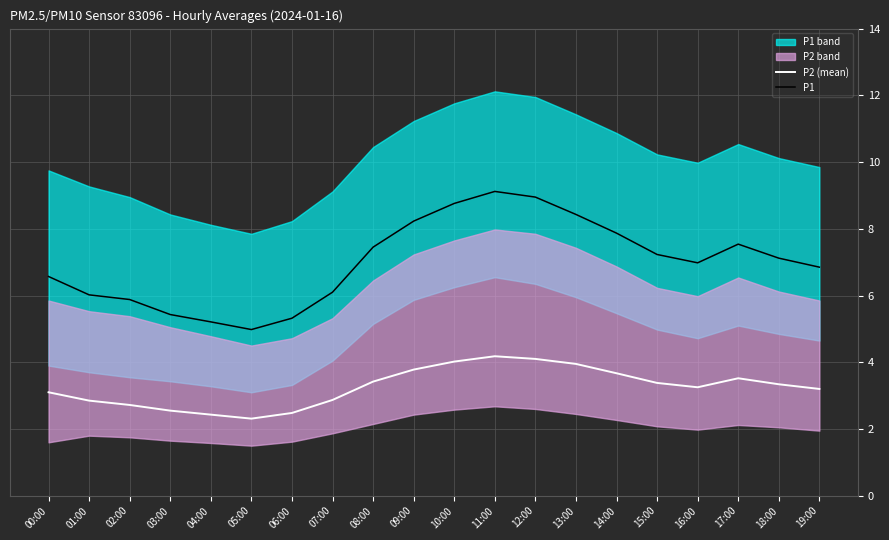

True or false: P2 (mean) and P1 cross at least once.

False